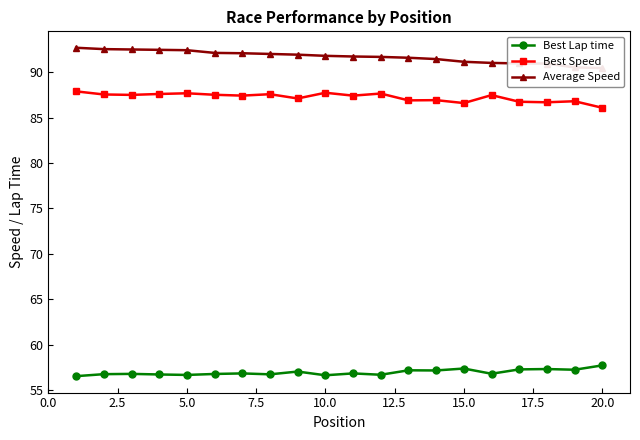

True or false: Best Lap time has a value of 56.7 at 5.0.

True